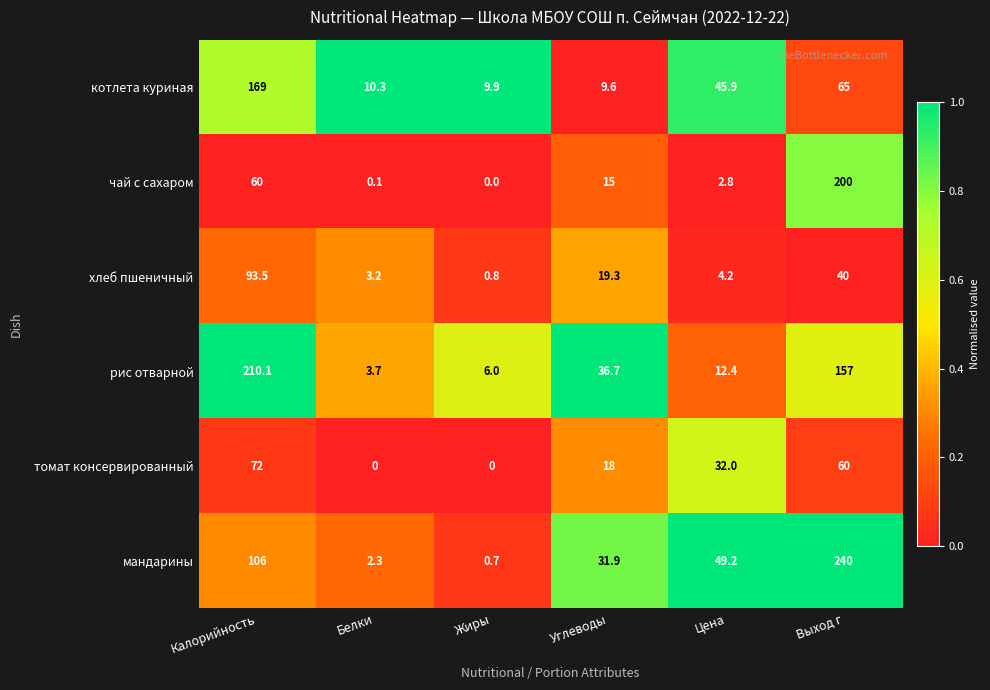

How many series are shown in this chart?

6